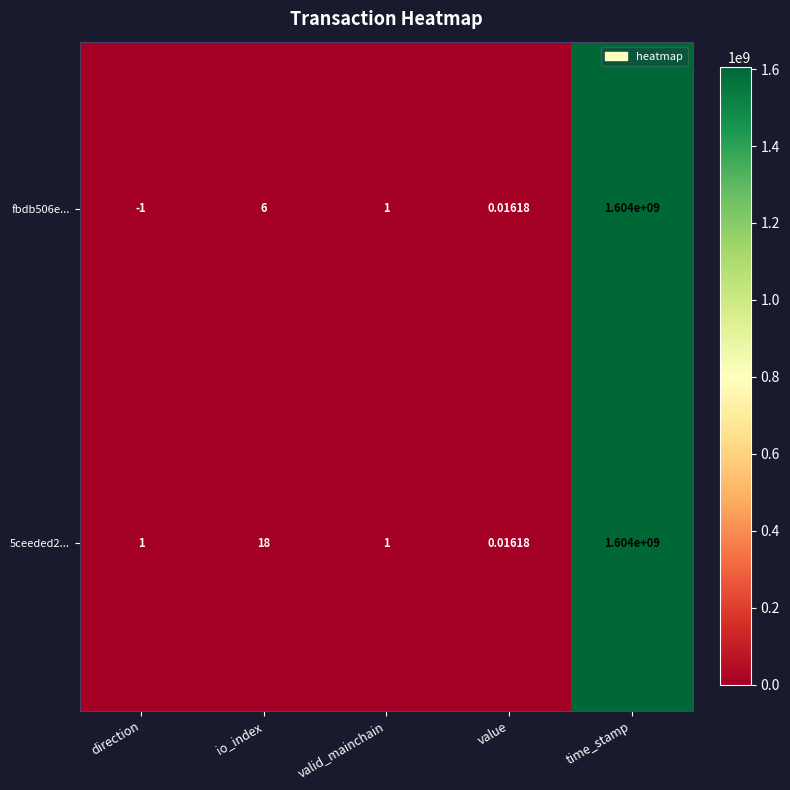

At which category is the sum across all series the highest?

time_stamp